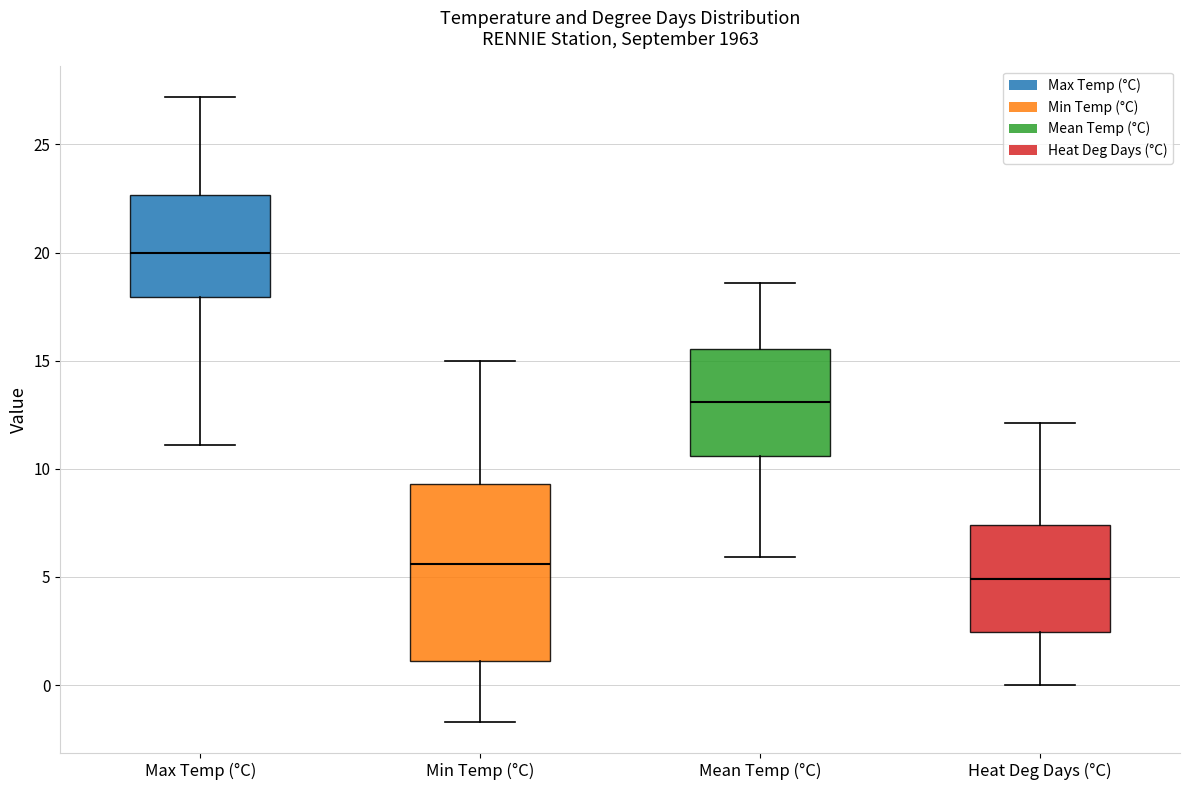

Comparing the boxes themselves (not the whiskers), which one is the tallest?

Min Temp (°C)